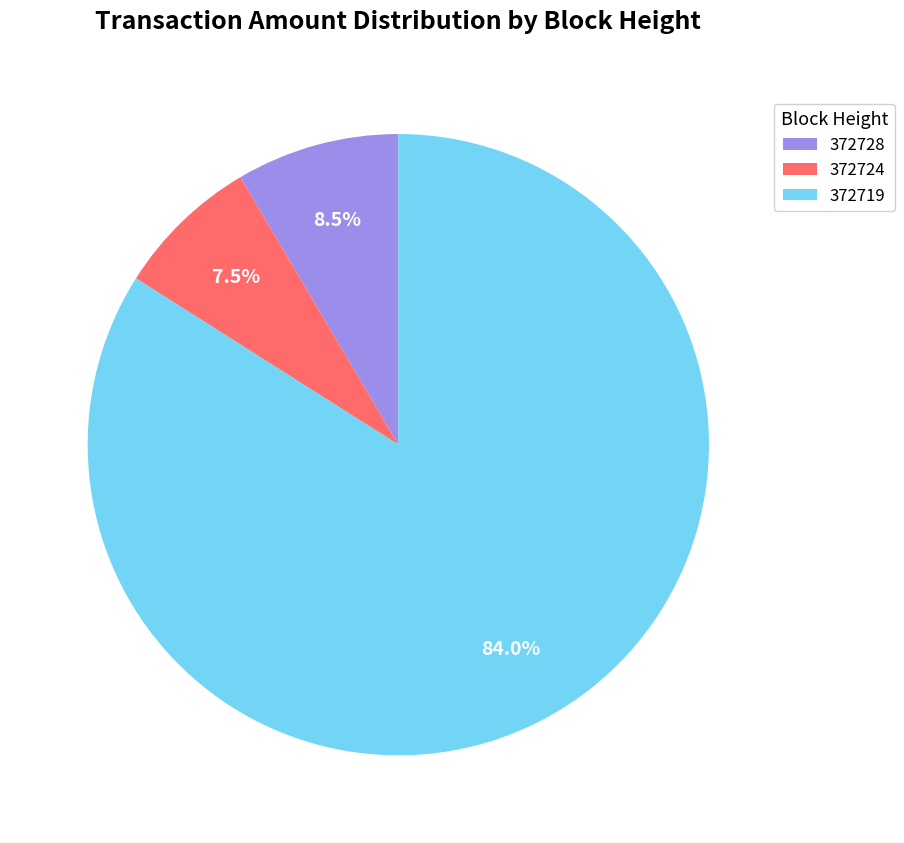

The 372728 slice represents 15% of the pie. True or false?

False